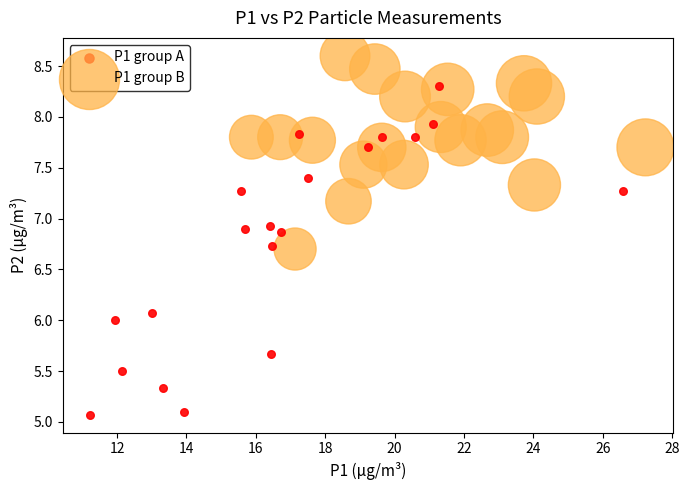

Which series contains the lowest Y value?

P1 group A